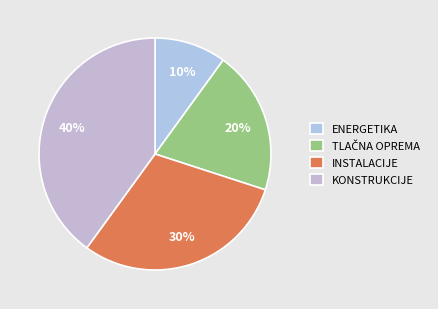

Is there any slice that represents more than half of the pie?

No